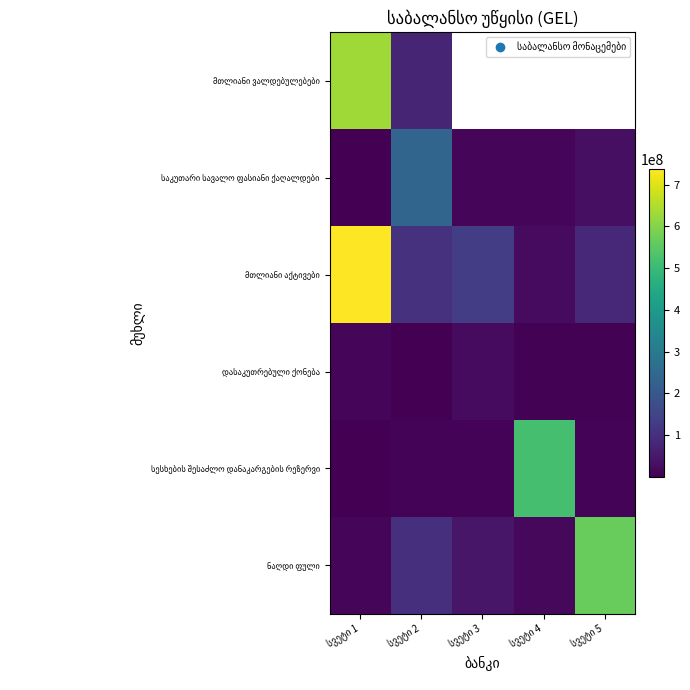

How many categories are shown in the chart?

5